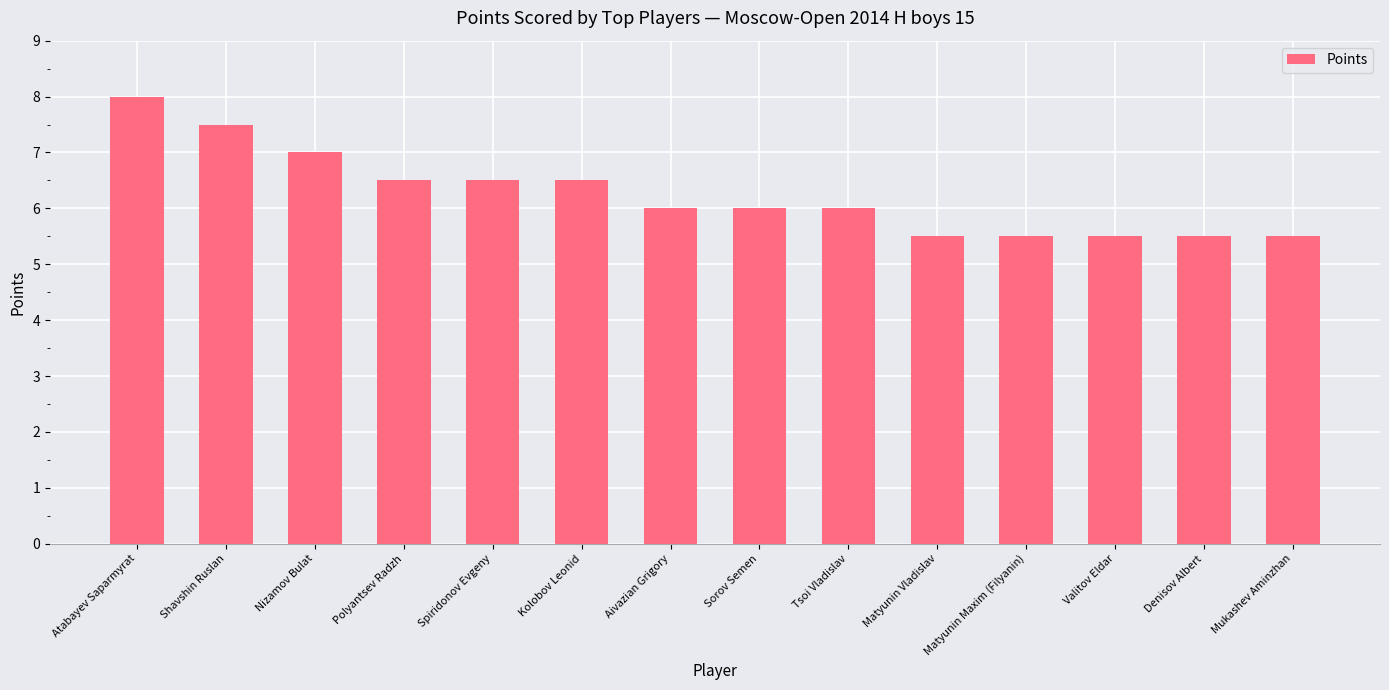

What is the approximate value at Kolobov Leonid?

6.5